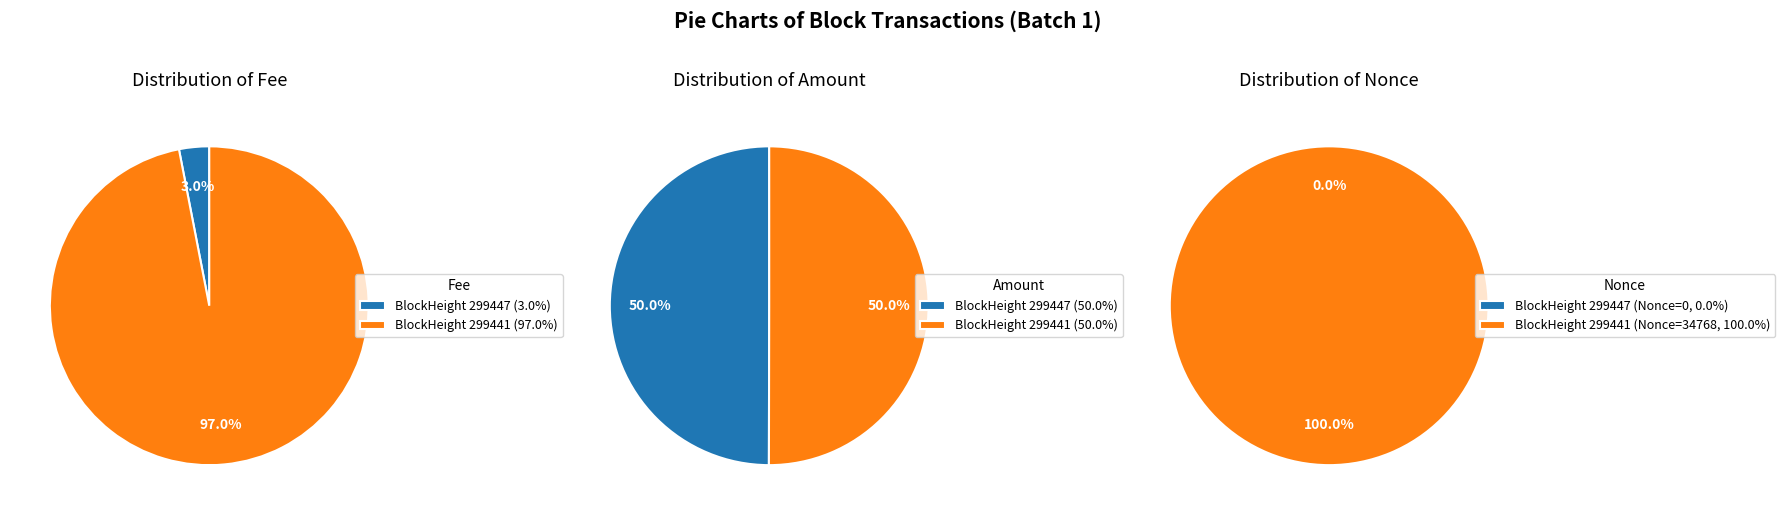

To the nearest percent, what percentage of the pie is 299441?

50%